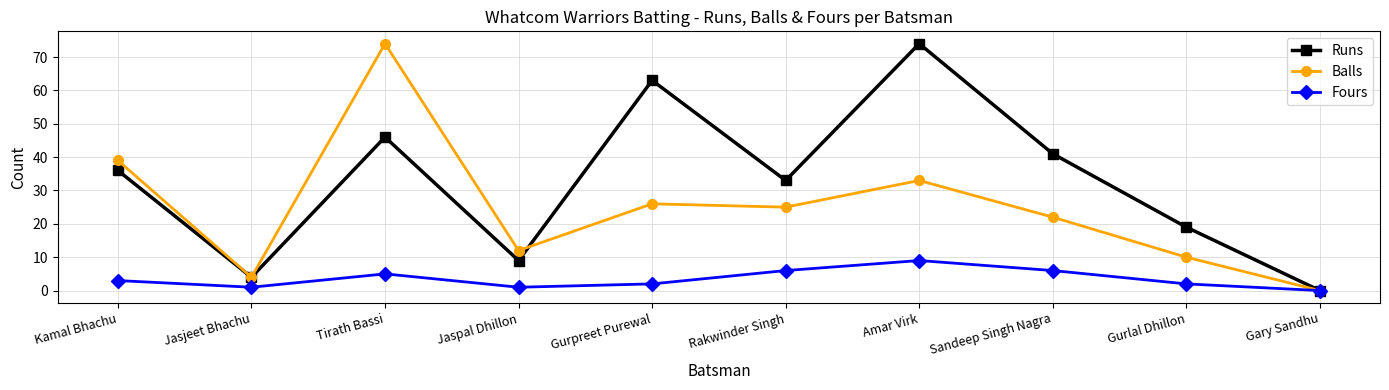

Where is Runs nearest to the value 37?

Kamal Bhachu